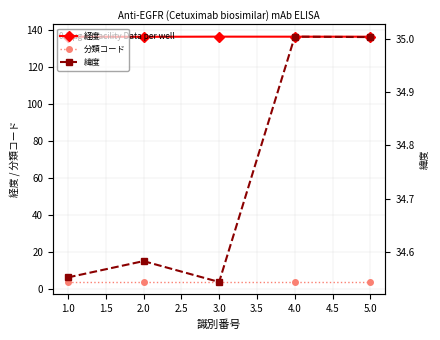

Reading left to right, what are all the values shown in this chart?

経度: 136.4	136.3	136.4	136.4	136.4
分類コード: 4.0	4.0	4.0	4.0	4.0
緯度: 34.6	34.6	34.5	35.0	35.0